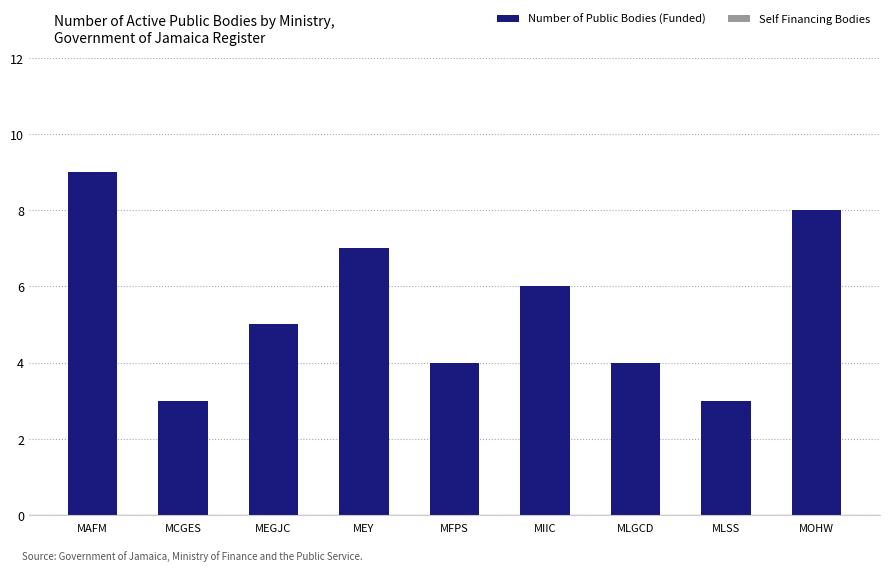

What is the value of the 2nd bar from the left?

3